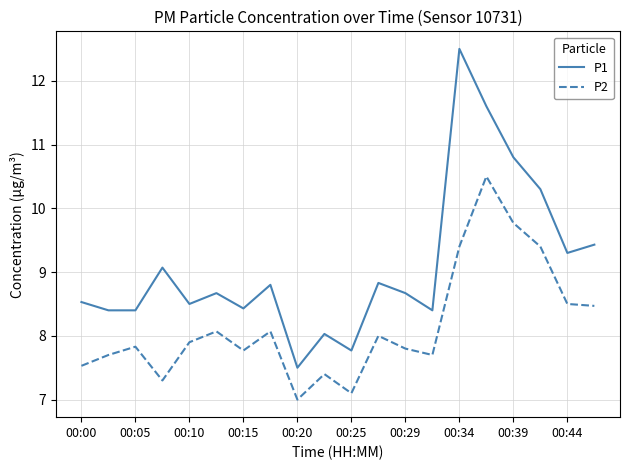

What is the minimum value for P2?

7.0